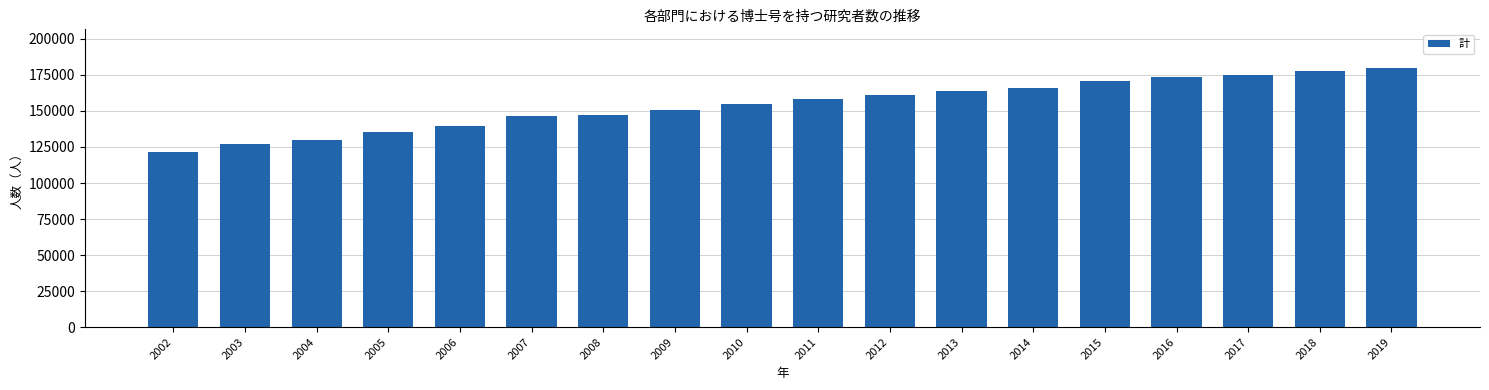

Between 2006 and 2004, which is larger?

2006